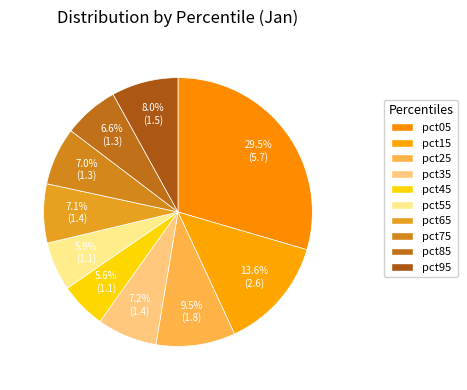

To the nearest percent, what portion does pct35 represent?

7%